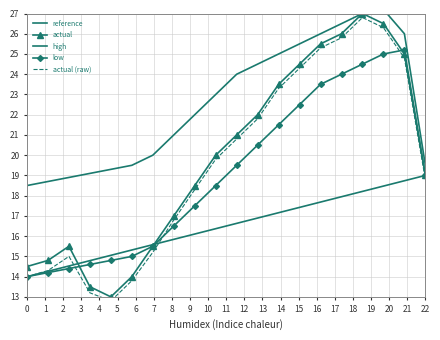

What is the value of the actual point at the 11th from the left?

21.0